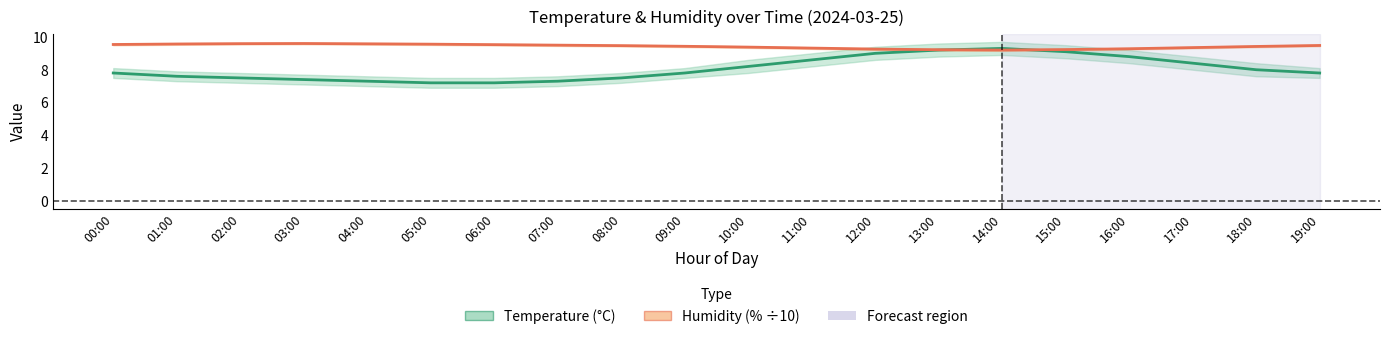

True or false: temperature has a value of 6.0 at 12:00.

False